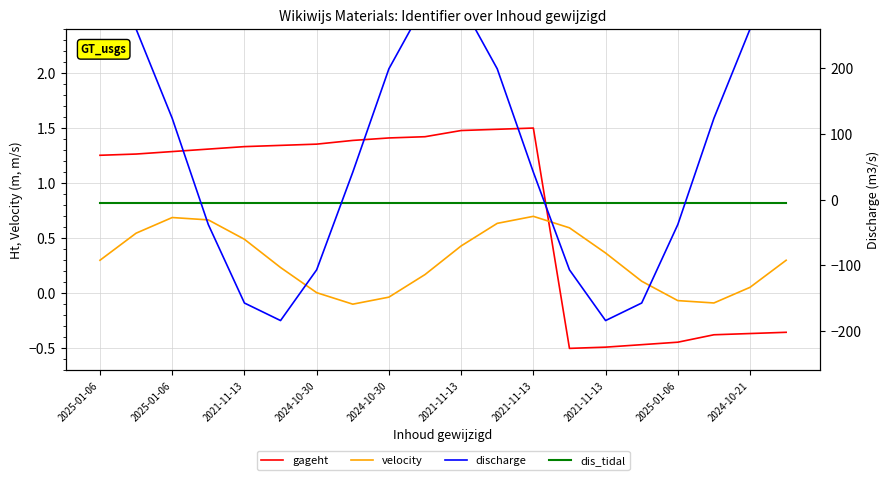

What is the sum of all dis_tidal values?

16.4